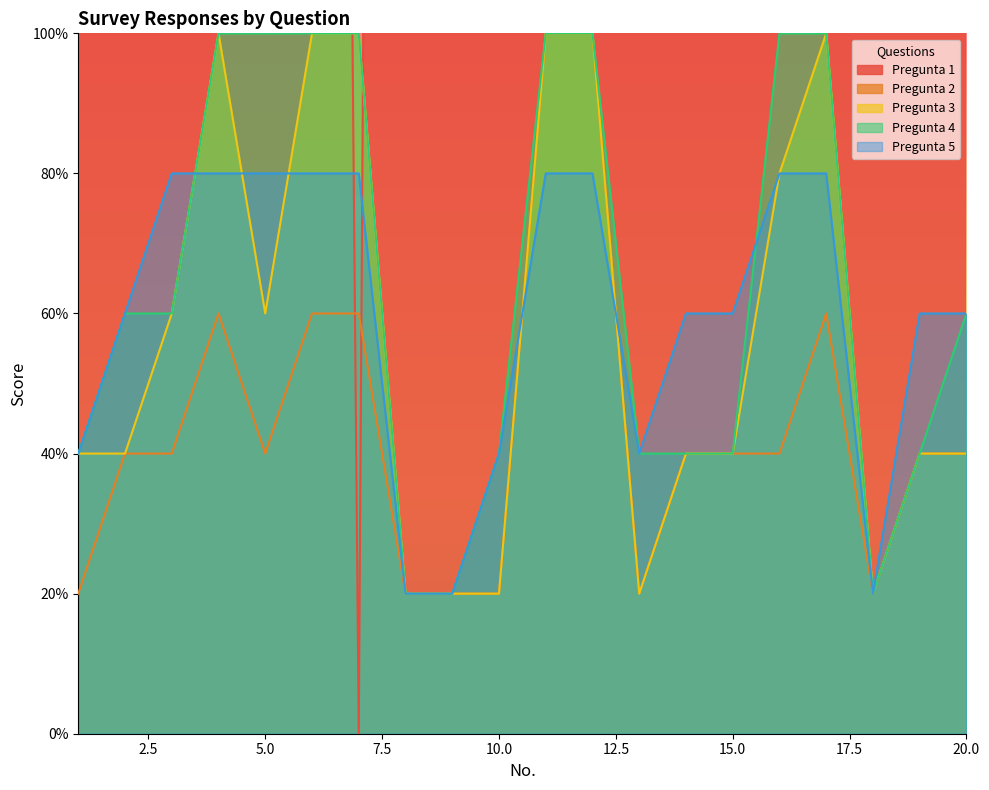

At which label does Pregunta 4 reach its minimum?

8